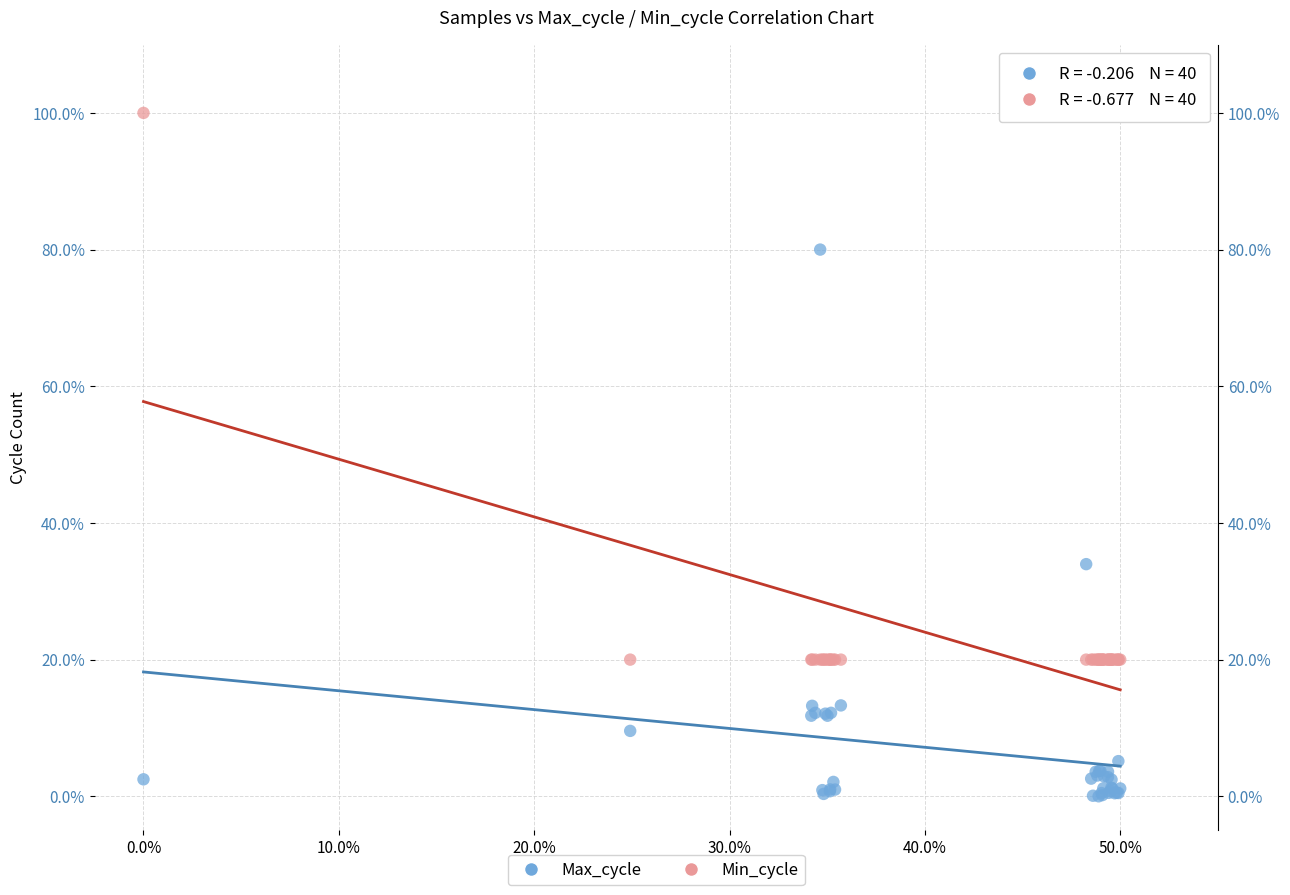

Across all series, what Y value is closest to 50?

34.0